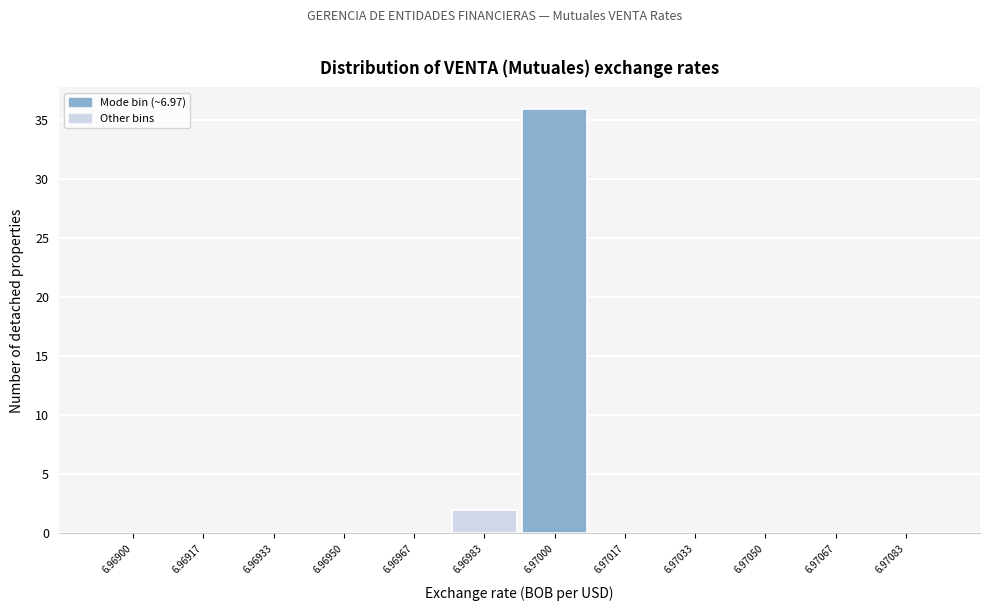

Reading left to right, transcribe all the data shown in this chart.

6.96900=0	6.96917=0	6.96933=0	6.96950=0	6.96967=0	6.96983=2	6.97000=36	6.97017=0	6.97033=0	6.97050=0	6.97067=0	6.97083=0